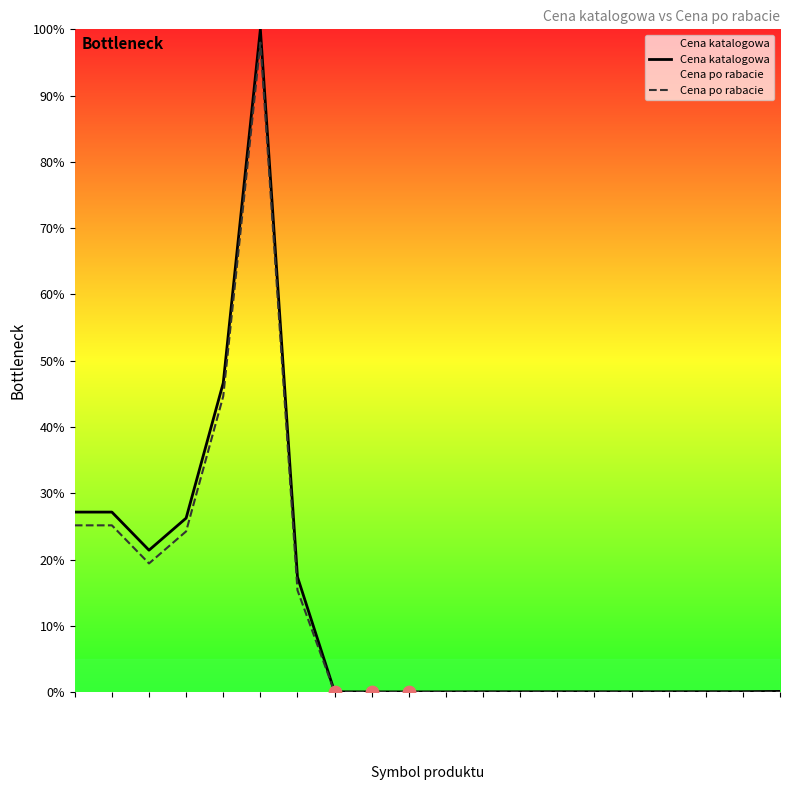

What is the total value across all series at ZE32K=BBT?

0.1